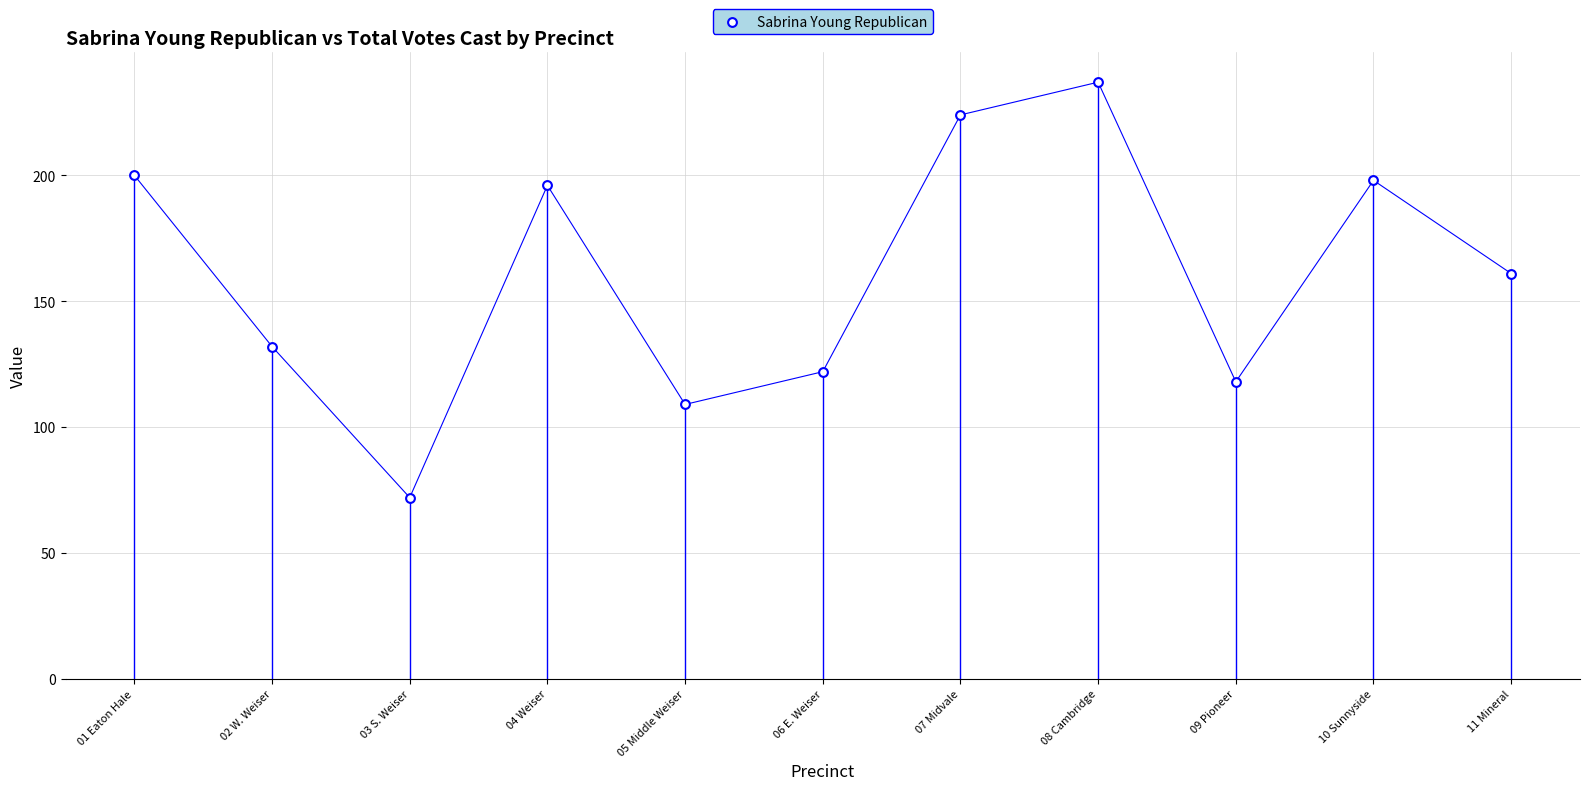

What is the range of Y values (max minus min)?

165